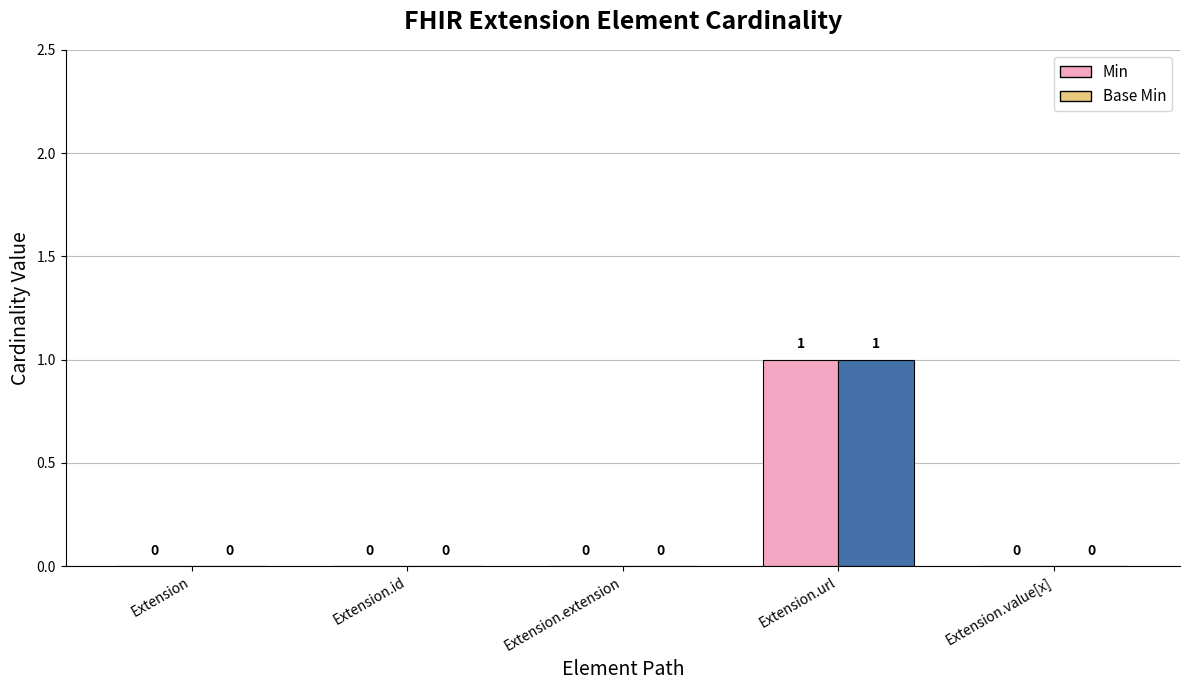

Which has a higher value, Extension.url or Extension.id?

Extension.url